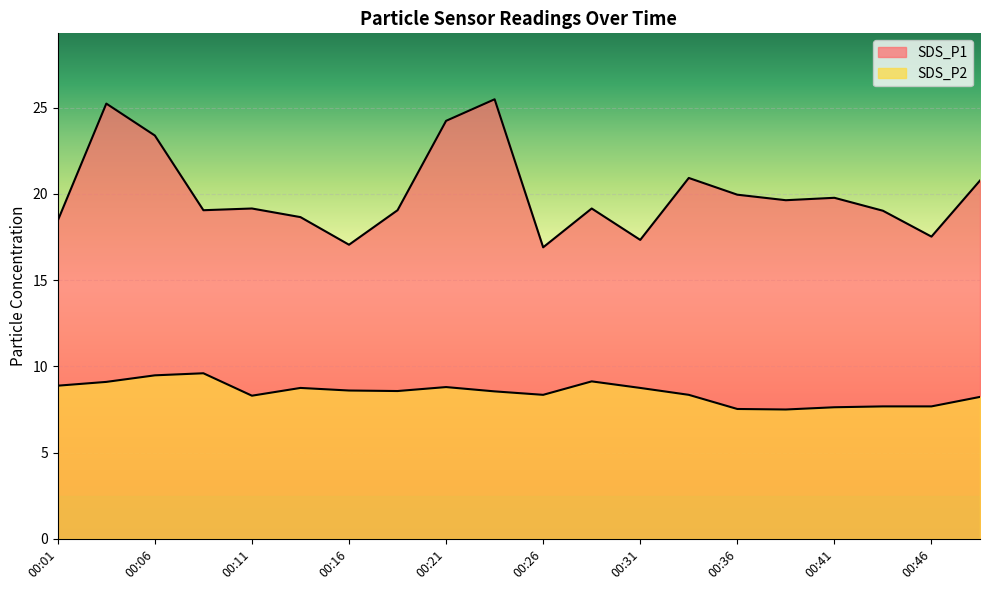

Between 00:26 and 00:31, which series saw the biggest shift?

SDS_P1